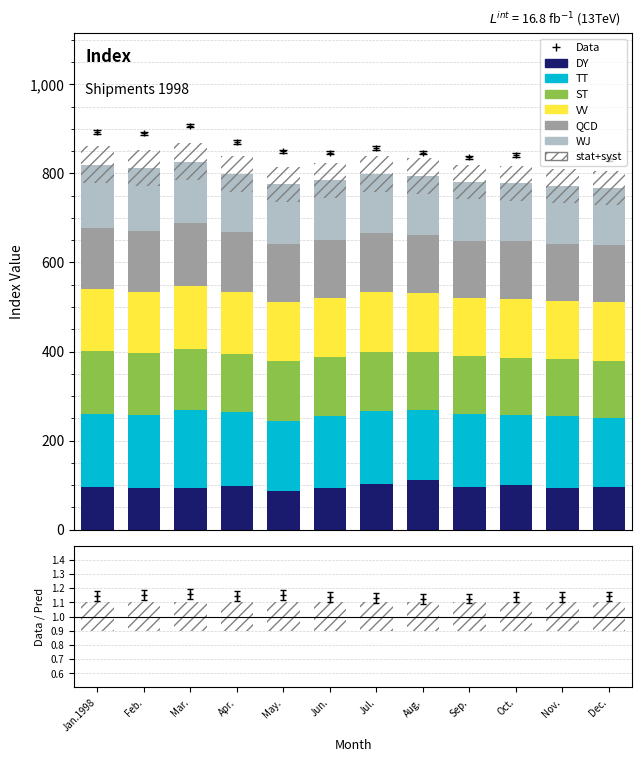

Is it true that Producer goods (col_9b) equals 182.6 at May.?

False